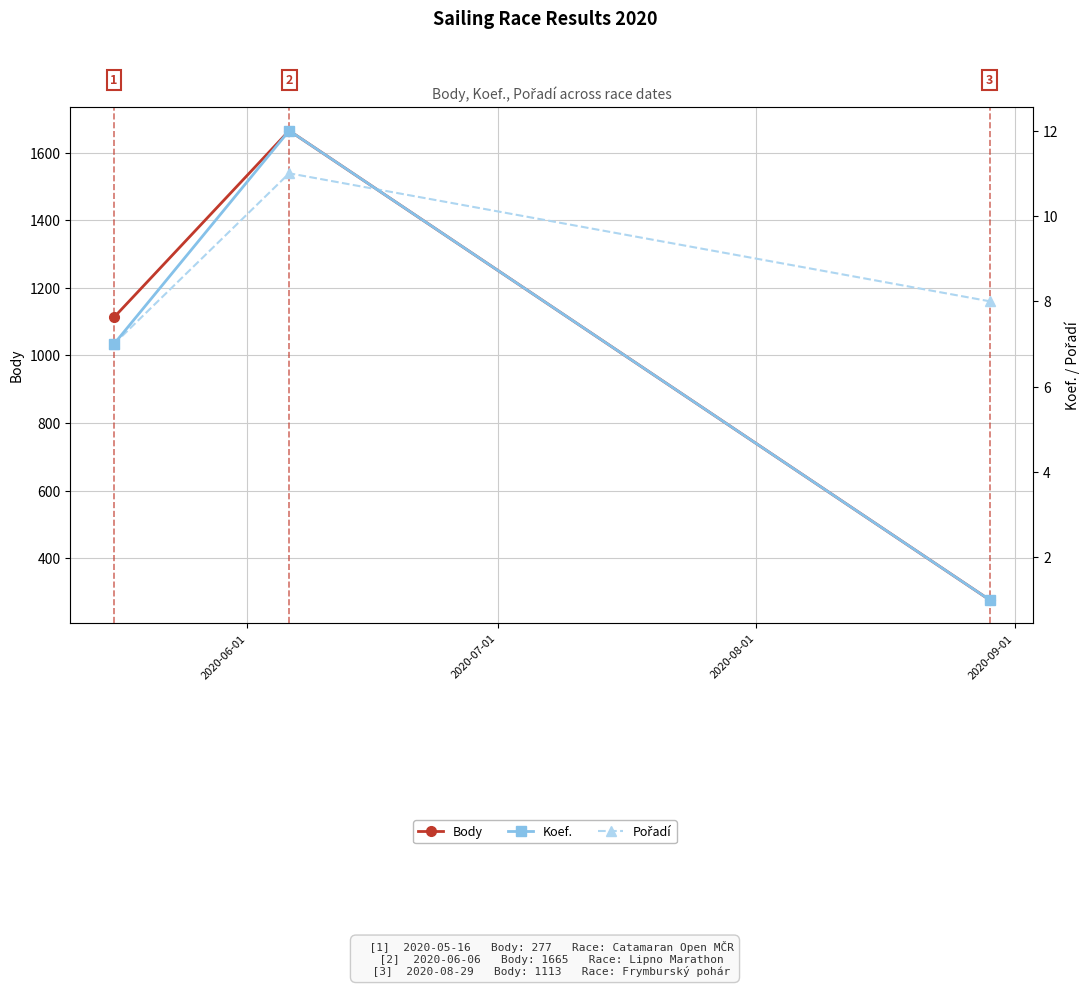

What is the total value across all series at 2020-07-01?

1688